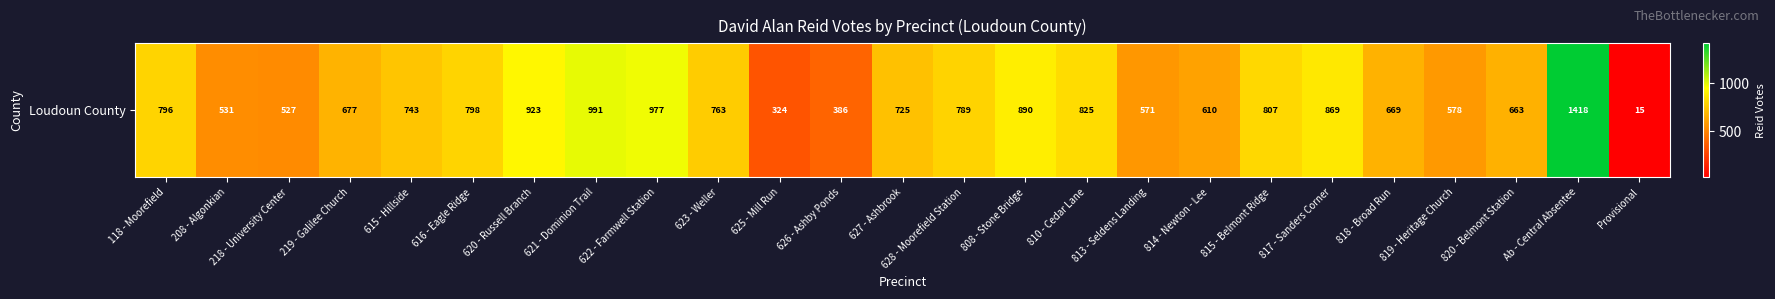

Reading left to right, what are all the values shown in this chart?

796	531	527	677	743	798	923	991	977	763	324	386	725	789	890	825	571	610	807	869	669	578	663	1418	15